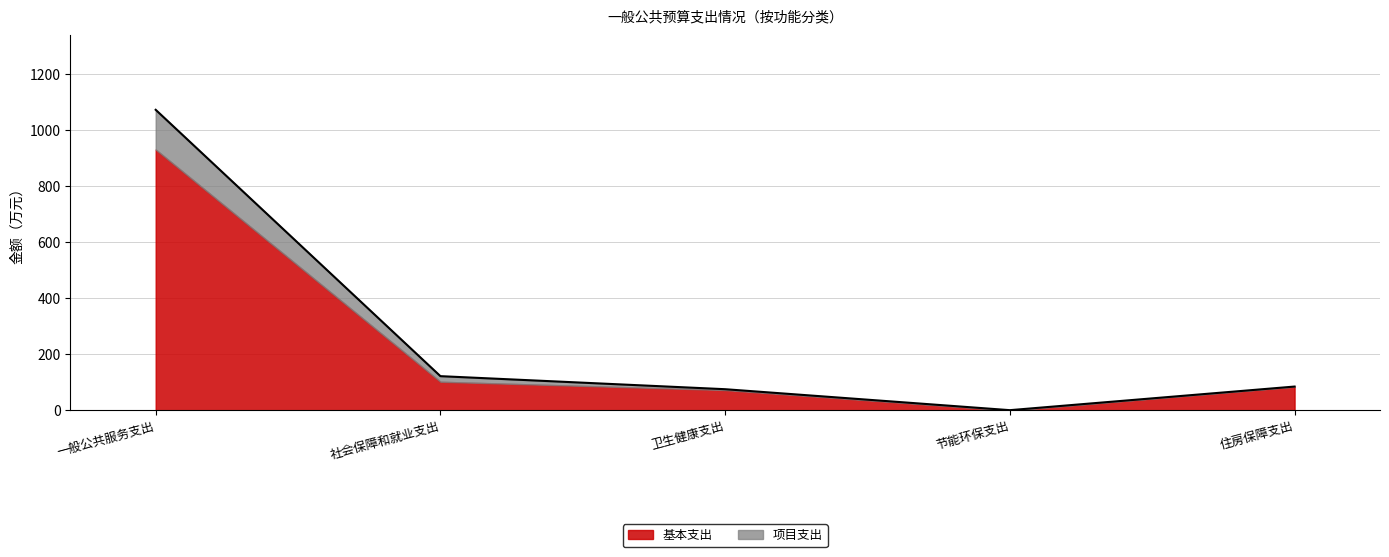

The value at 住房保障支出 is 18.6. True or false?

False